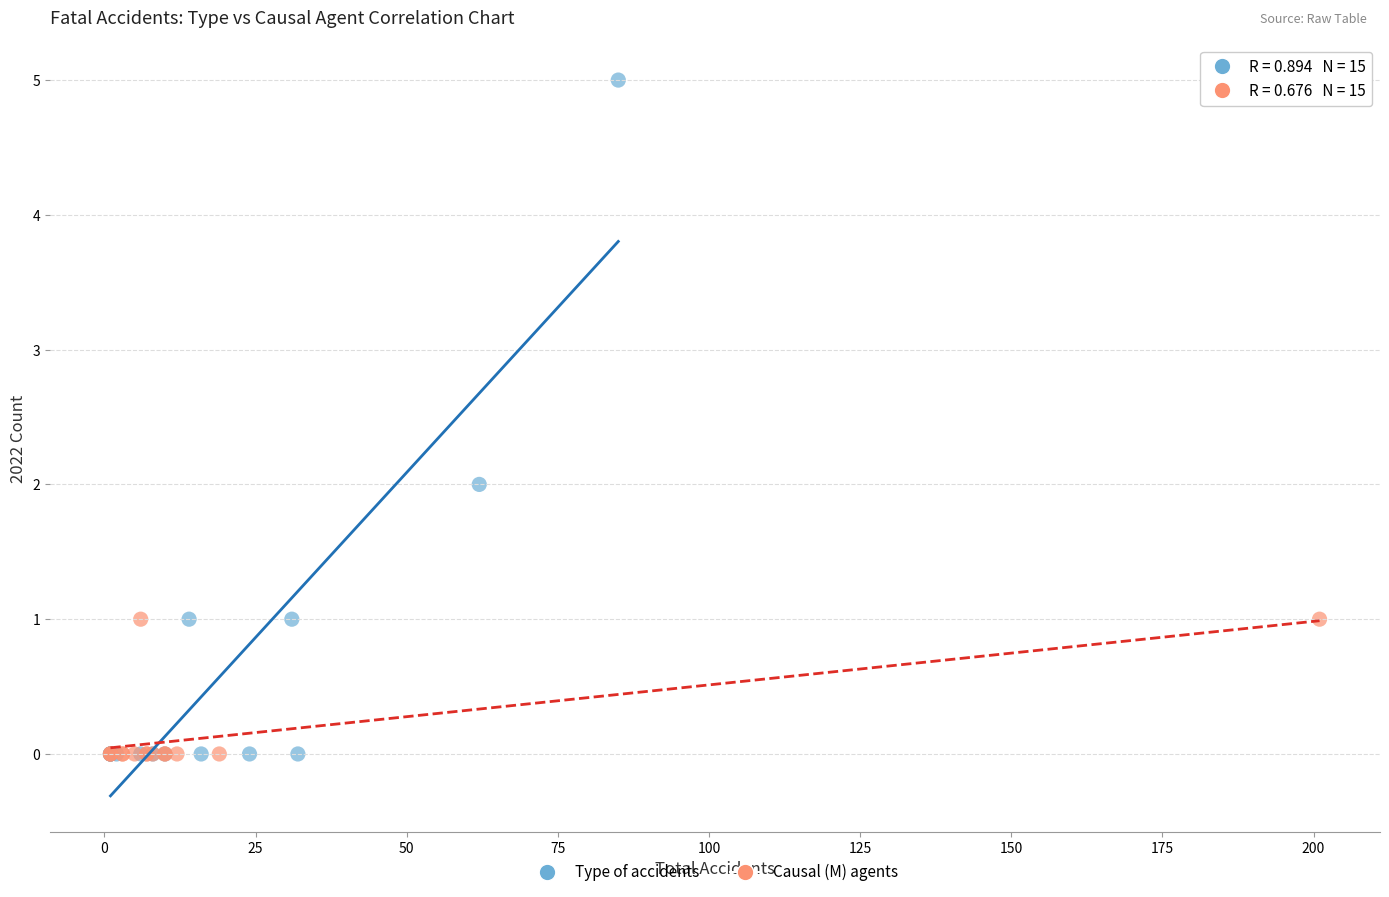

Which series reaches the maximum Y coordinate?

Type of accidents